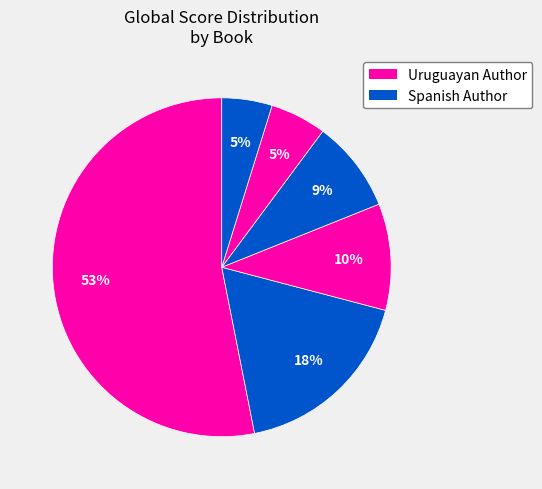

How many slices are in this pie chart?

6